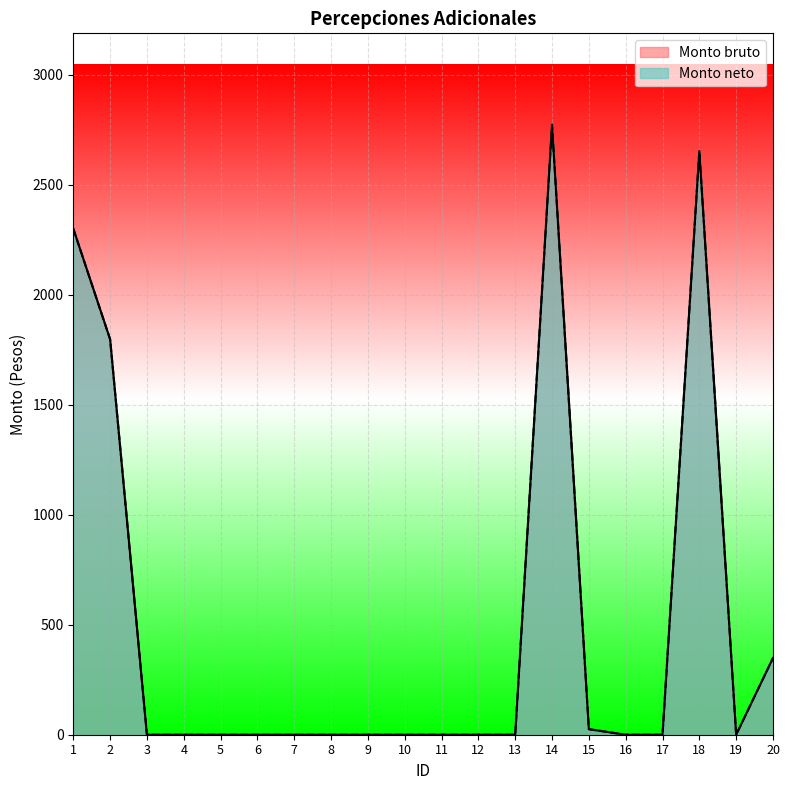

What is the difference between the Monto bruto values at 1 and 4?

2299.8